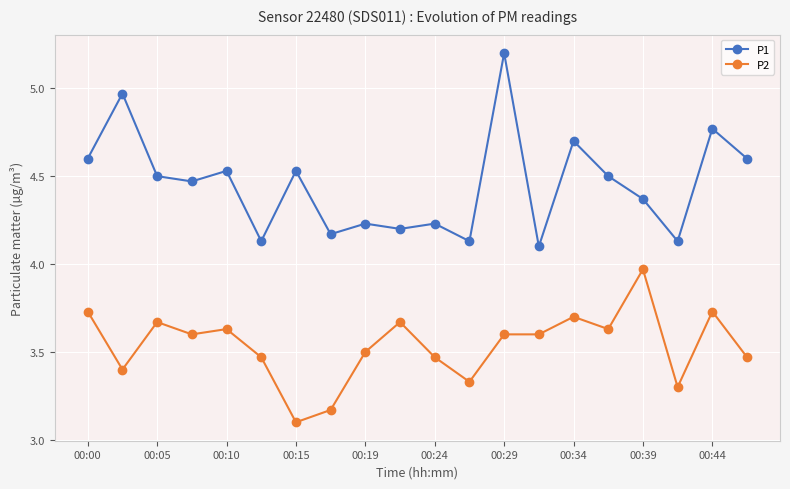

What is the difference between the maximum and minimum values in the P1 series?

1.1